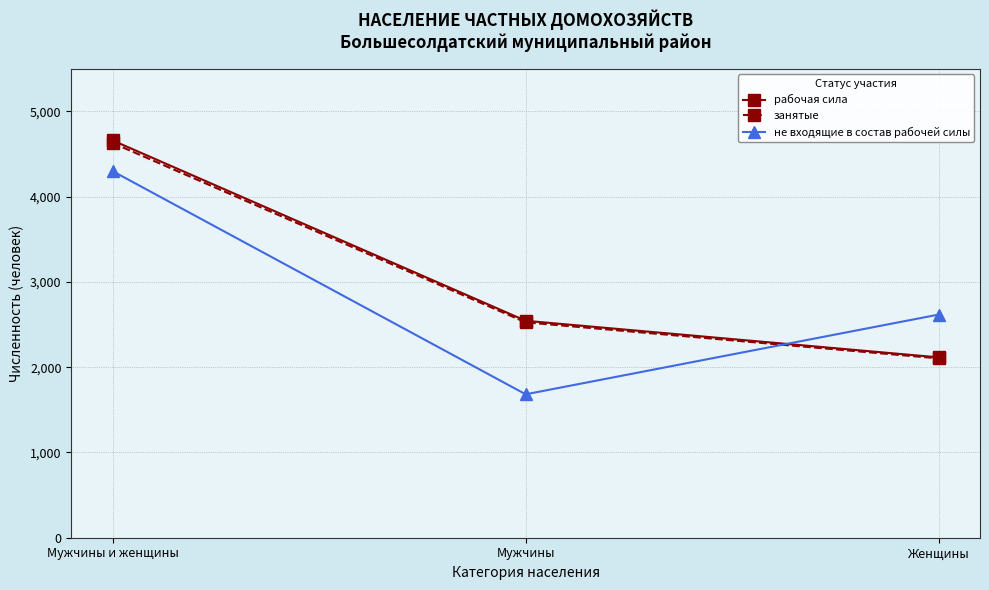

Is this an area chart (filled region under the line)?

No